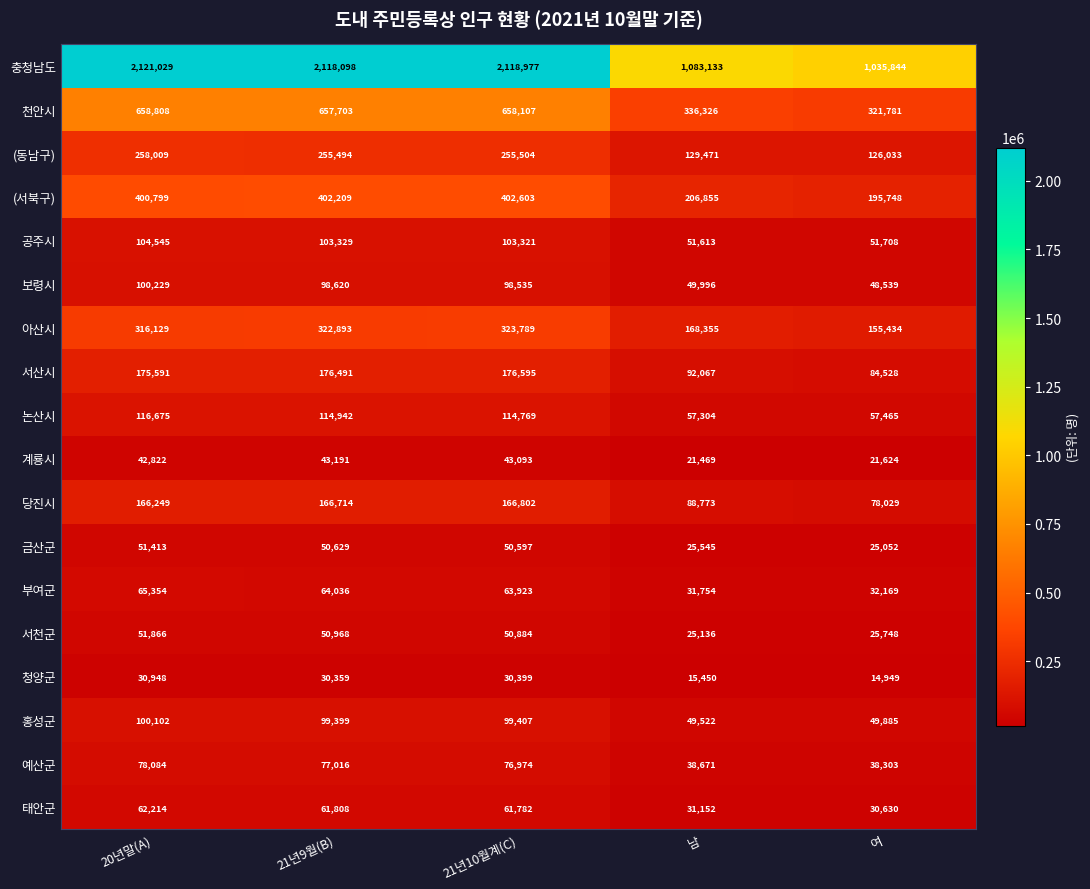

What is the total value across all series at 20년말(A)?

4900866